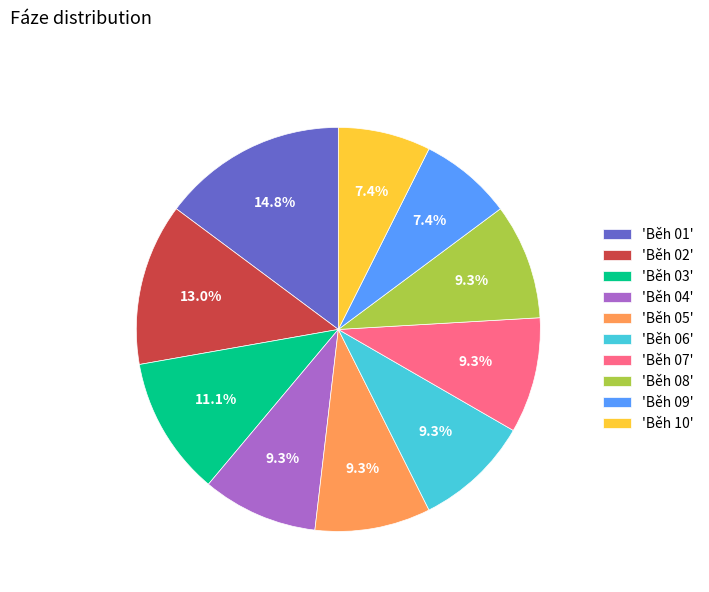

What is the ratio of the value at 'Běh 07' to the value at 'Běh 08'?

1.0